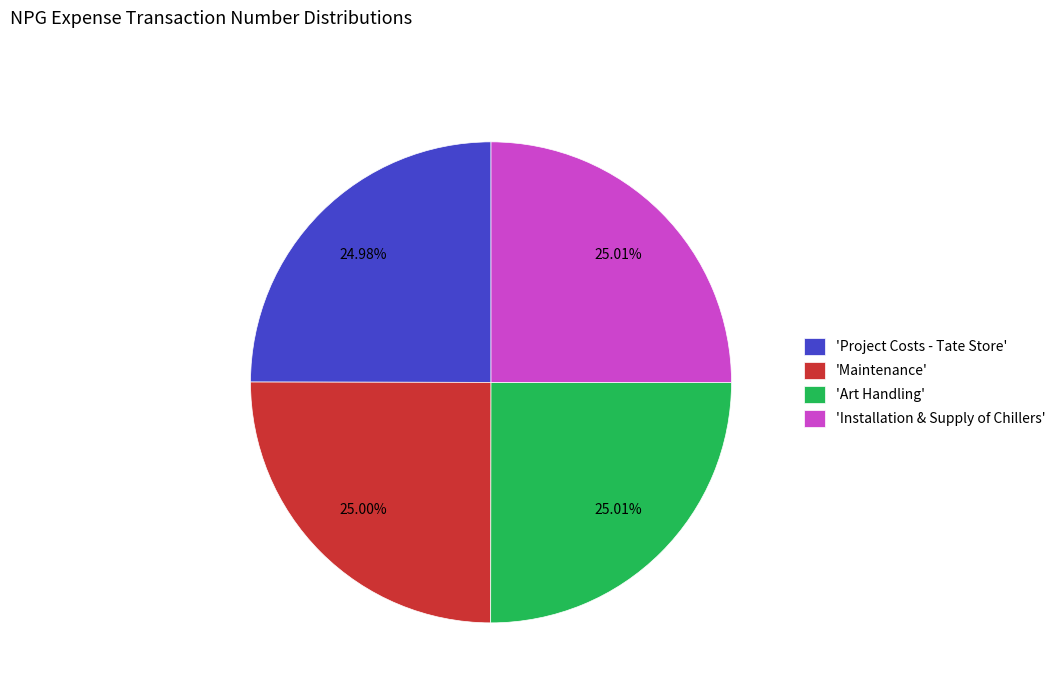

Is there a majority slice in this chart?

No